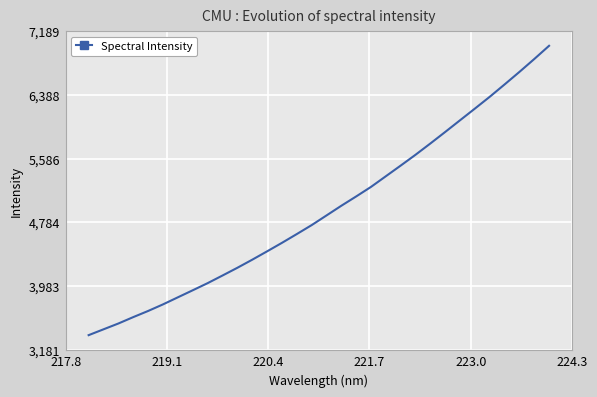

What is the average value?

4943.2